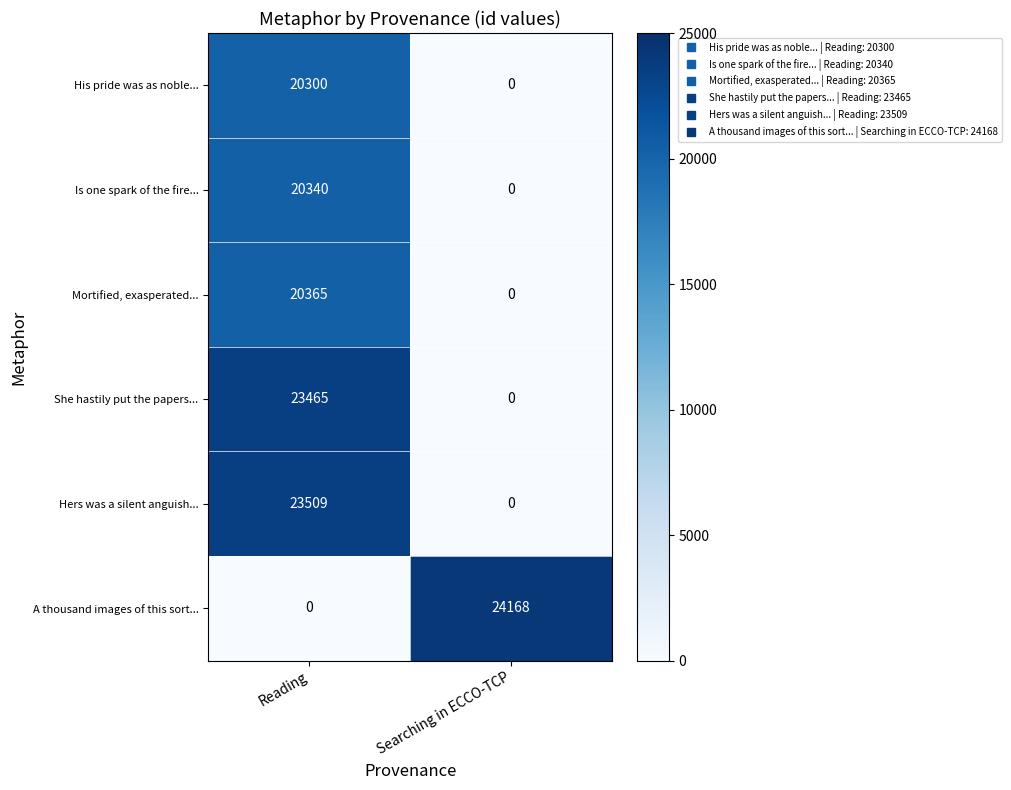

Is it true that A thousand images of this sort... equals 24168 at Searching in ECCO-TCP?

True